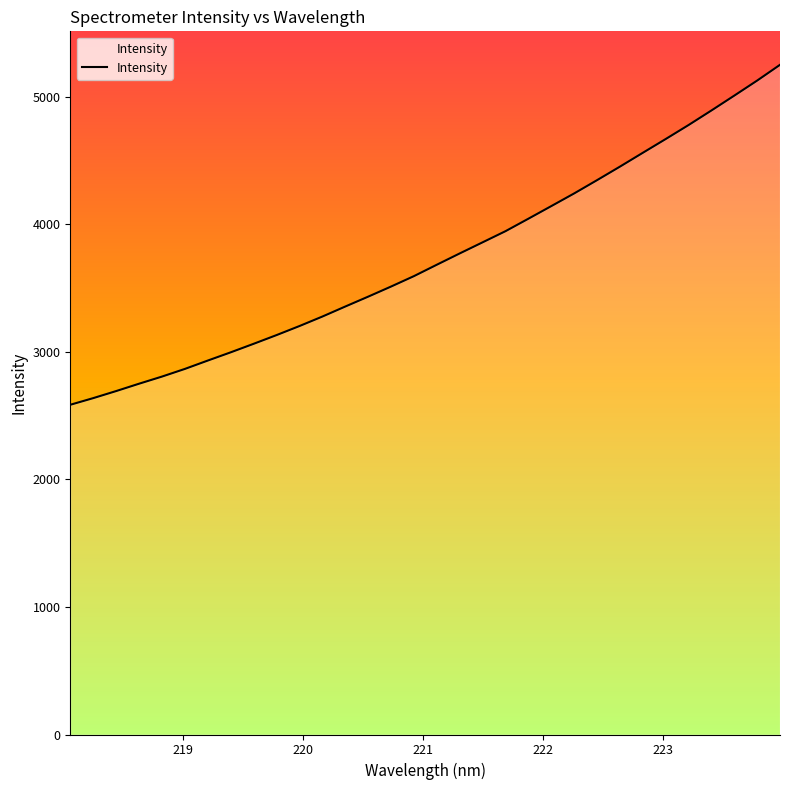

What is the difference between the maximum and minimum values?

2664.5